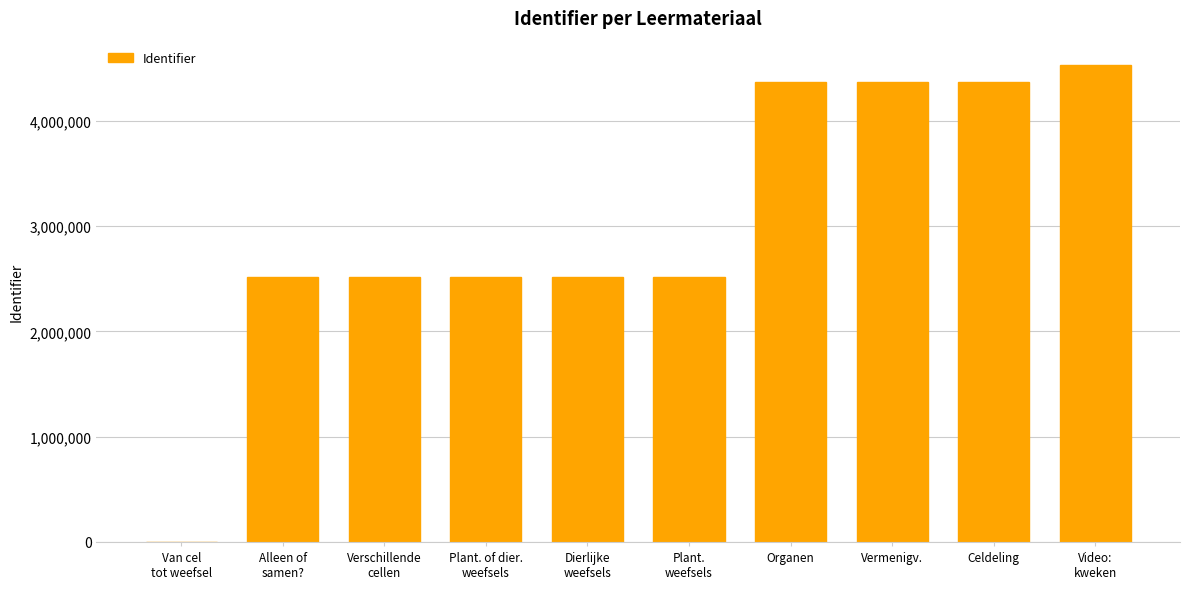

What is the maximum value shown in the chart?

4534198